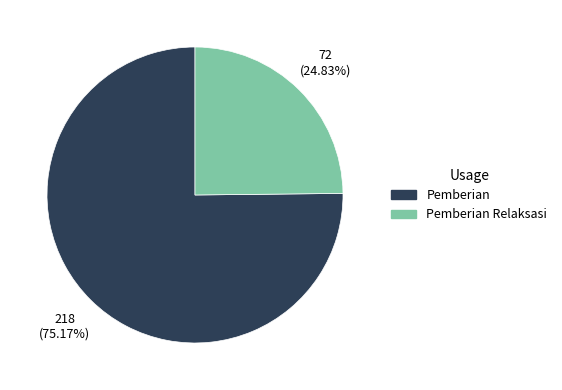

Does any single category account for the majority?

Yes